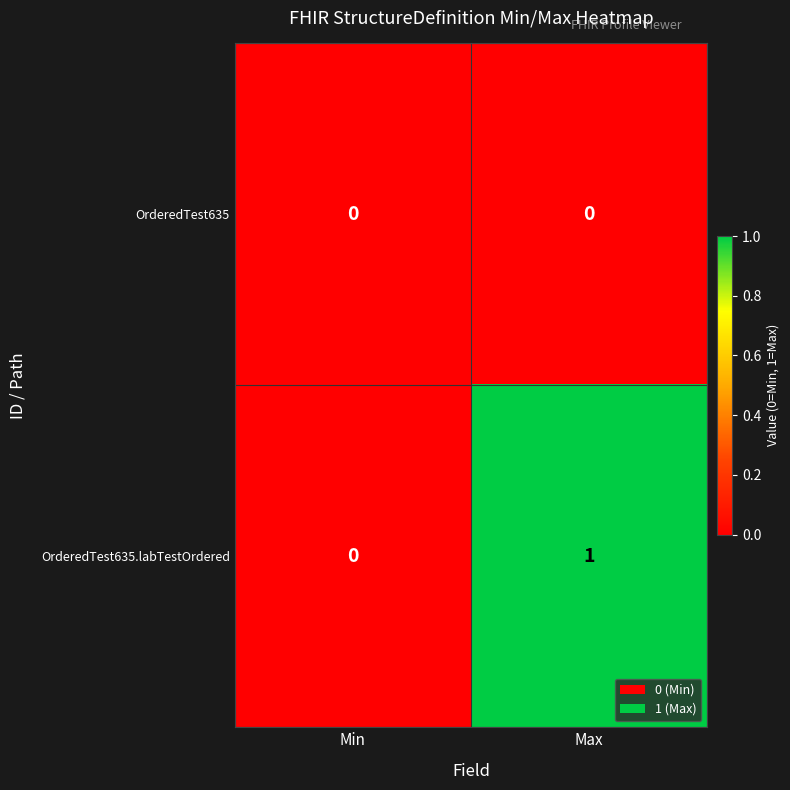

List the labels in order of OrderedTest635.labTestOrdered value, smallest first.

Min, Max